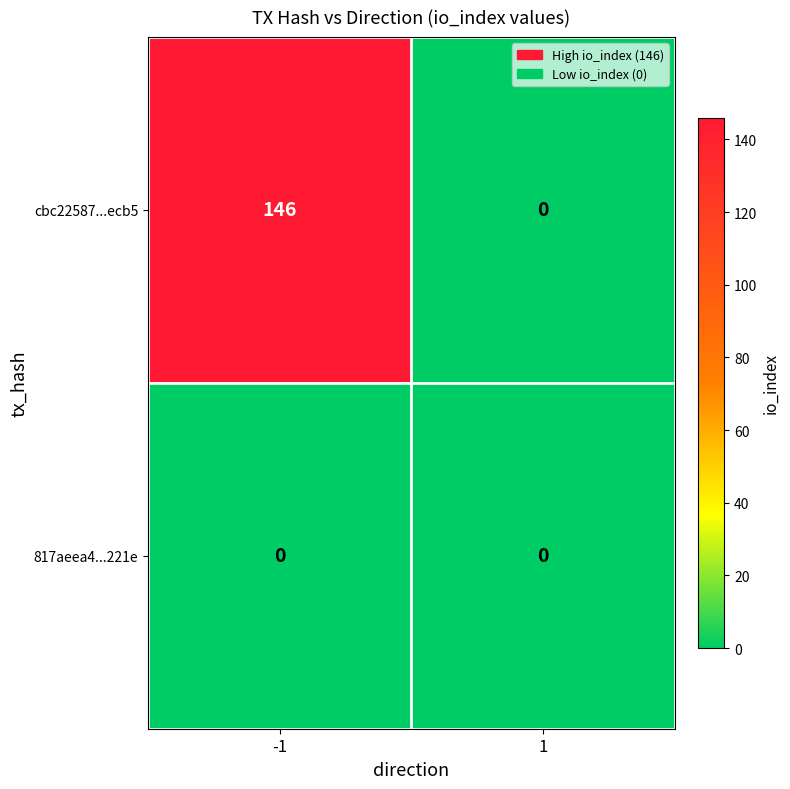

Rank the series by their maximum value, from highest to lowest.

cbc22587...ecb5, 817aeea4...221e